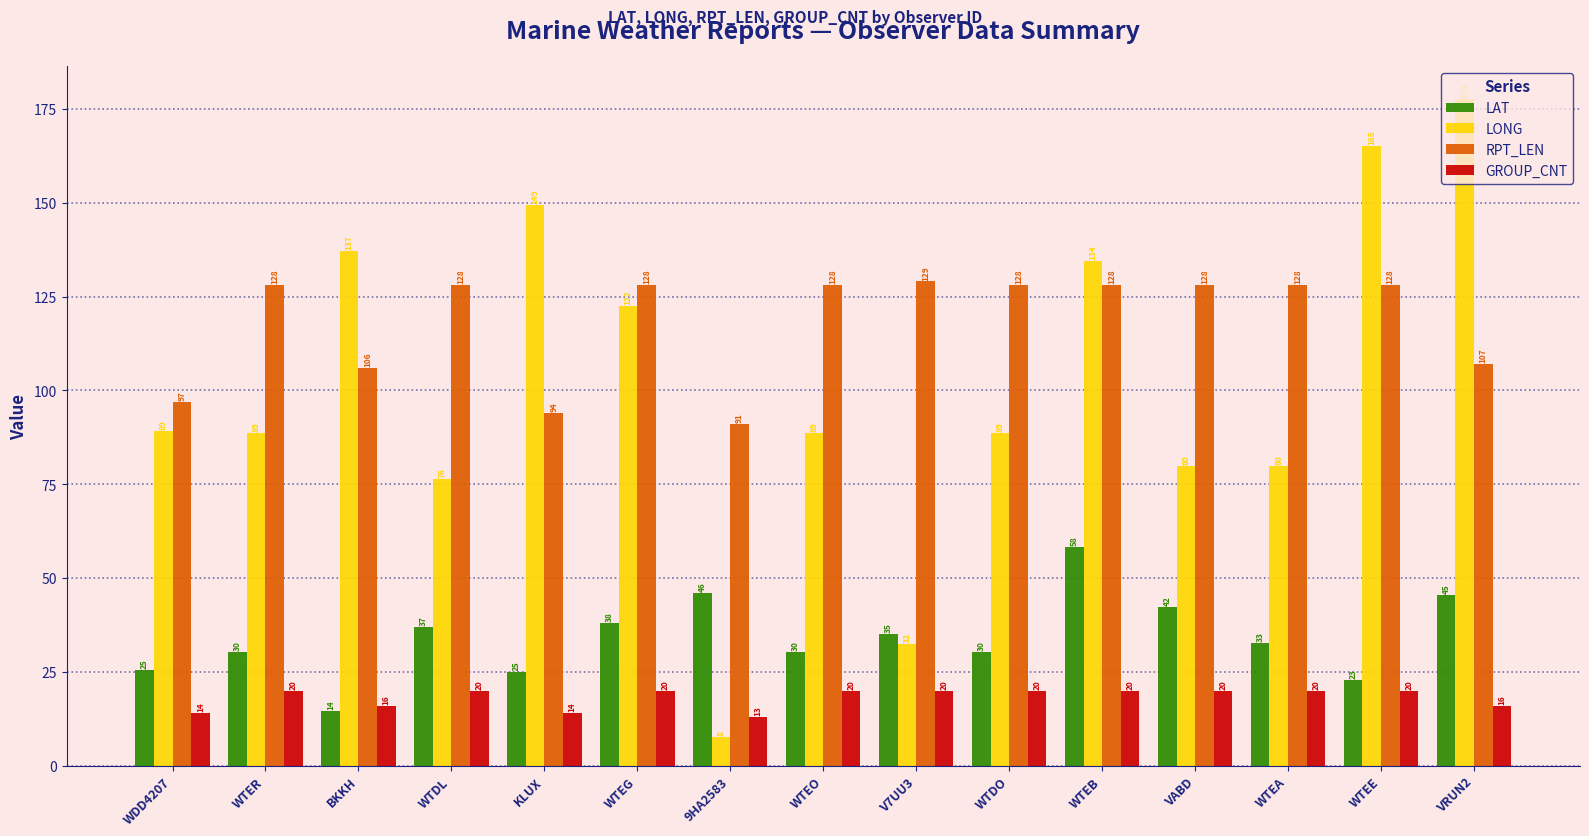

The GROUP_CNT series shows 20.0 at V7UU3. True or false?

True